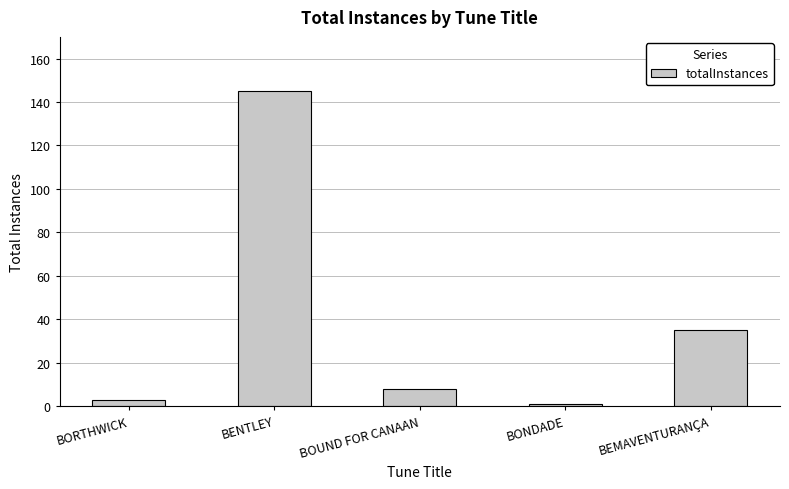

List the labels in order of value, smallest first.

BONDADE, BORTHWICK, BOUND FOR CANAAN, BEMAVENTURANÇA, BENTLEY